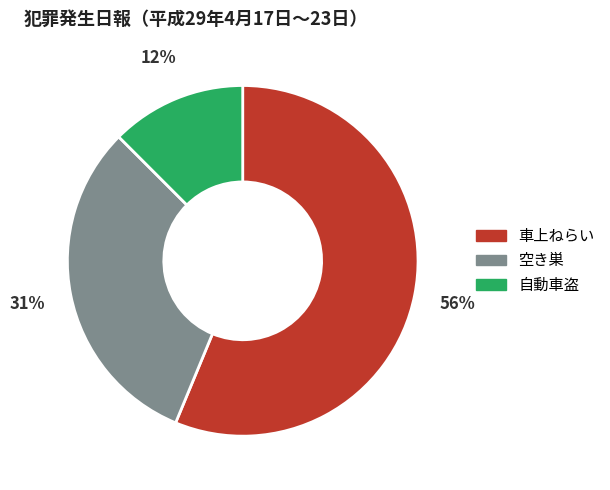

The 空き巣 slice represents 39% of the pie. True or false?

False